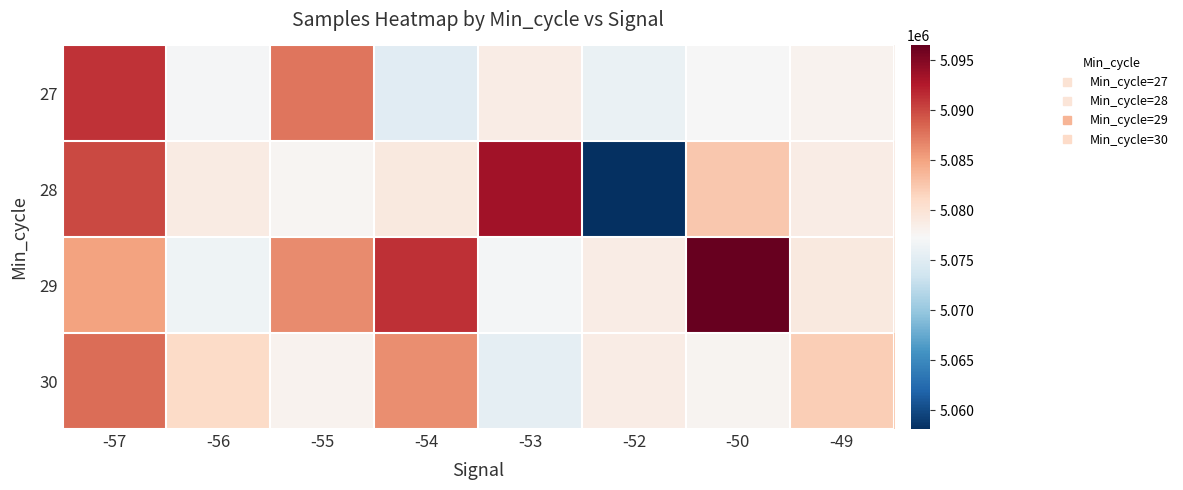

Which category has the lowest value across all series?

-52